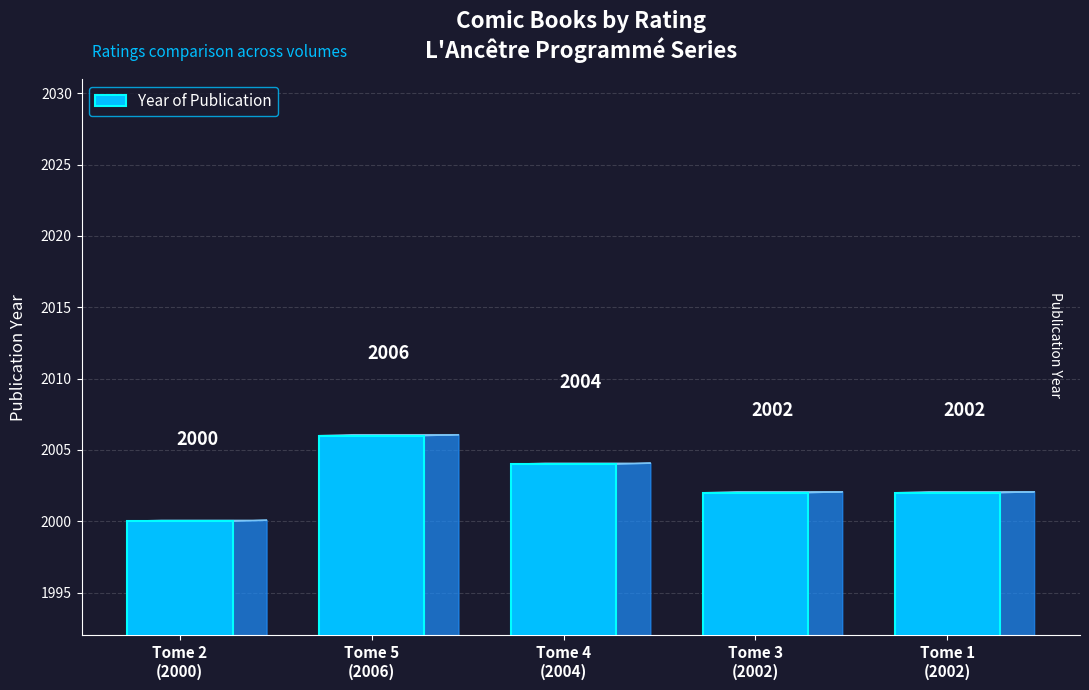

Reading left to right, what are all the values shown in this chart?

Tome 2
(2000)=2000	Tome 5
(2006)=2006	Tome 4
(2004)=2004	Tome 3
(2002)=2002	Tome 1
(2002)=2002